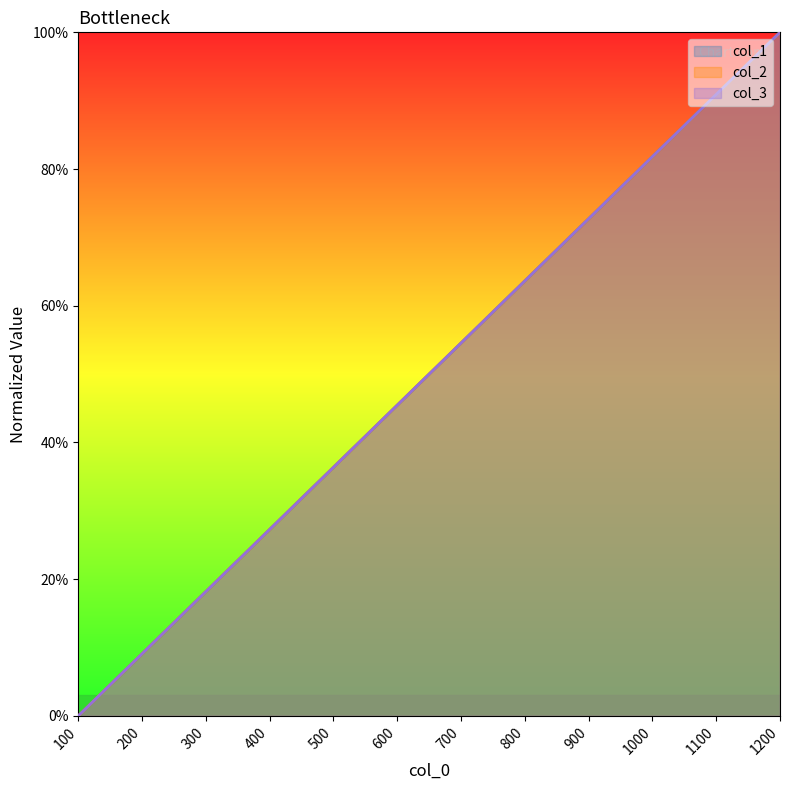

True or false: col_1 and col_3 intersect in this chart.

True